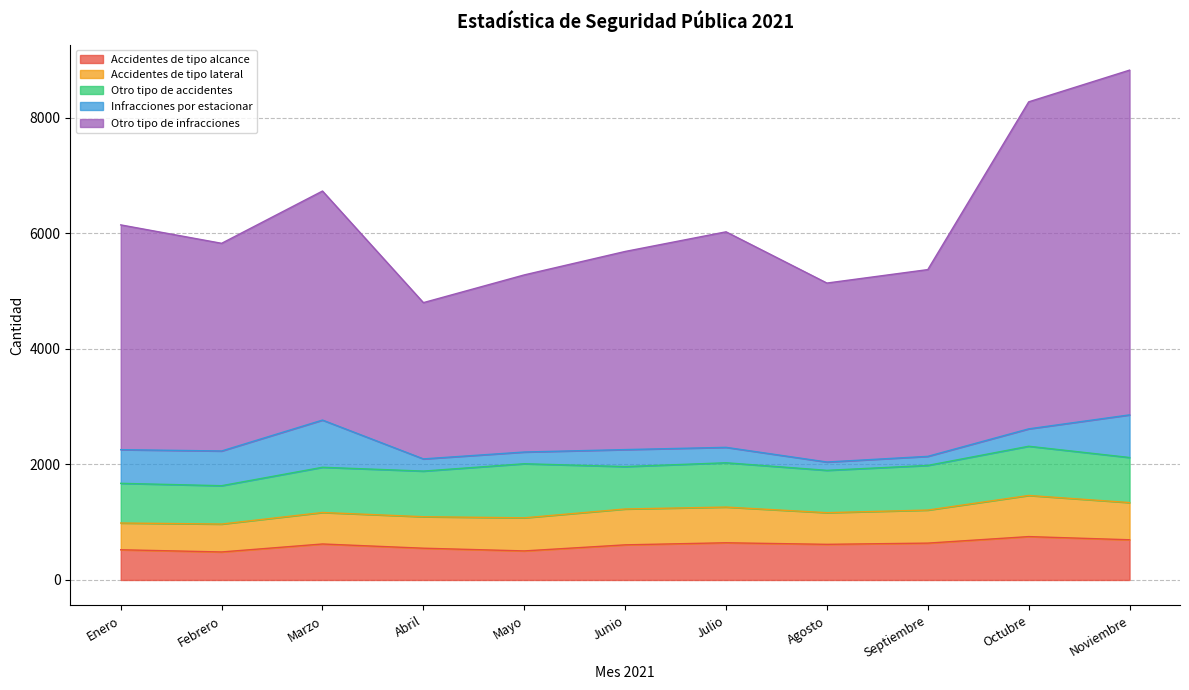

Which series has the largest total across all categories?

Otro tipo de infracciones